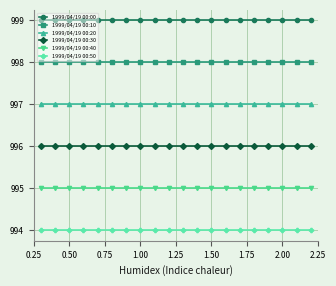

List the series in order of their peak value, highest first.

1999/04/19 00:00, 1999/04/19 00:10, 1999/04/19 00:20, 1999/04/19 00:30, 1999/04/19 00:40, 1999/04/19 00:50